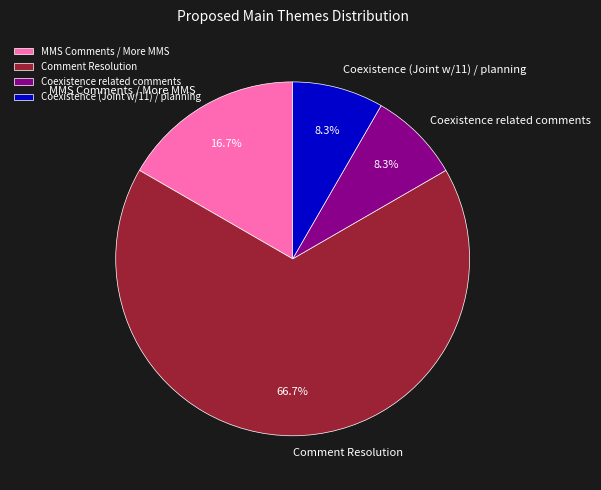

What percentage is the Coexistence related comments slice, to the nearest percent?

8%